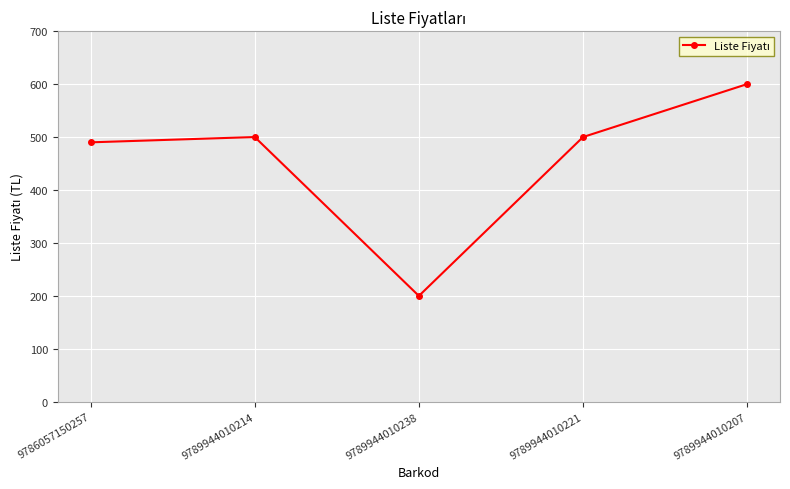

Reading right to left, extract all data points from this chart.

600	500	200	500	490